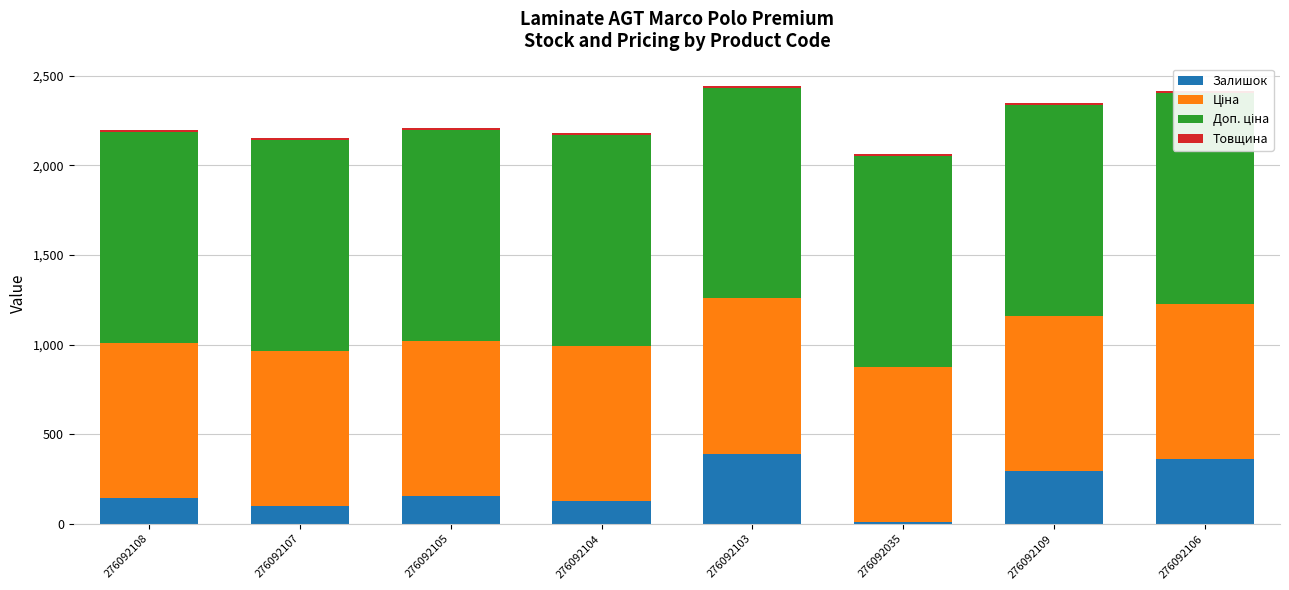

What is the average value of the Залишок series?

197.4